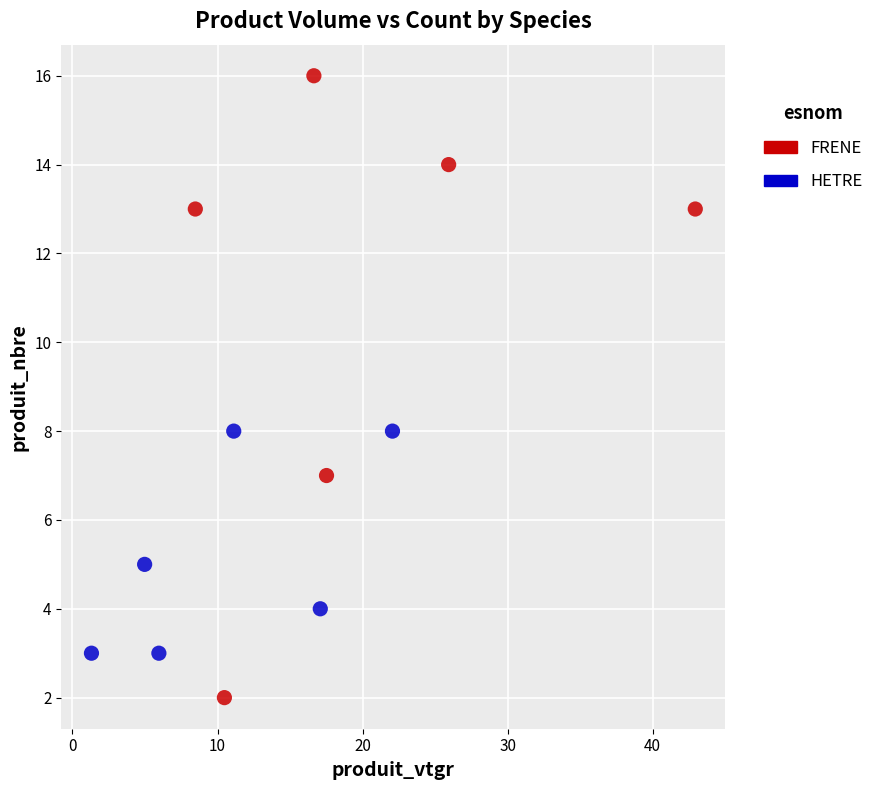

Which series contains the highest Y value?

FRENE